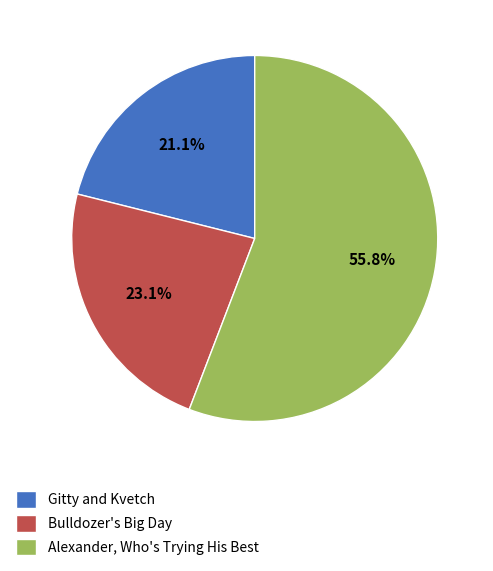

Which has a higher value, Bulldozer's Big Day or Gitty and Kvetch?

Bulldozer's Big Day